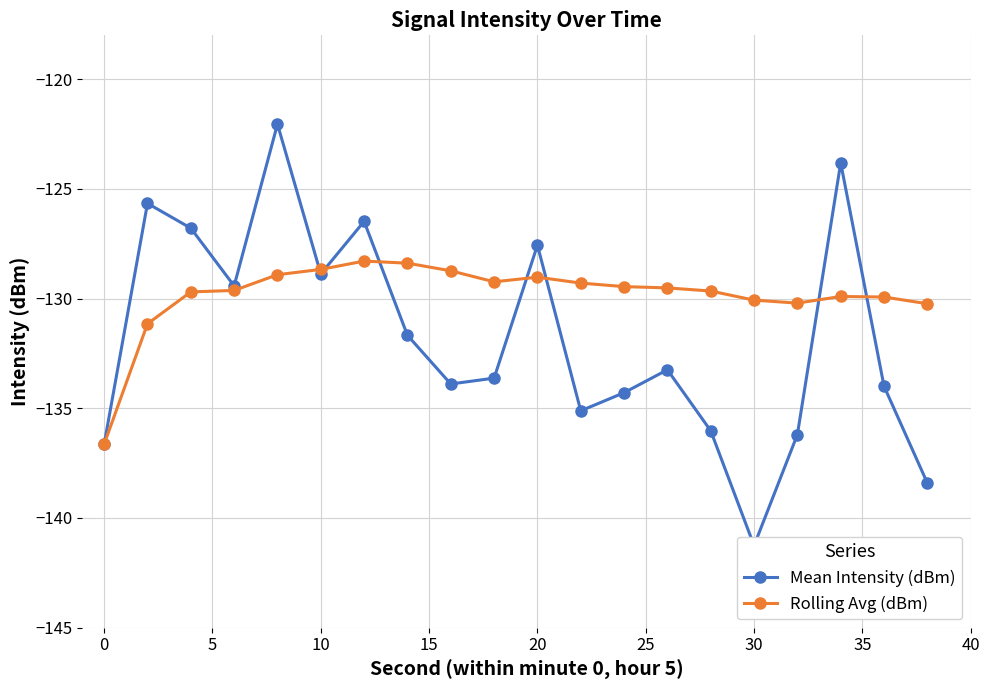

True or false: Rolling Avg (dBm) has more than 0 interior local peaks.

True